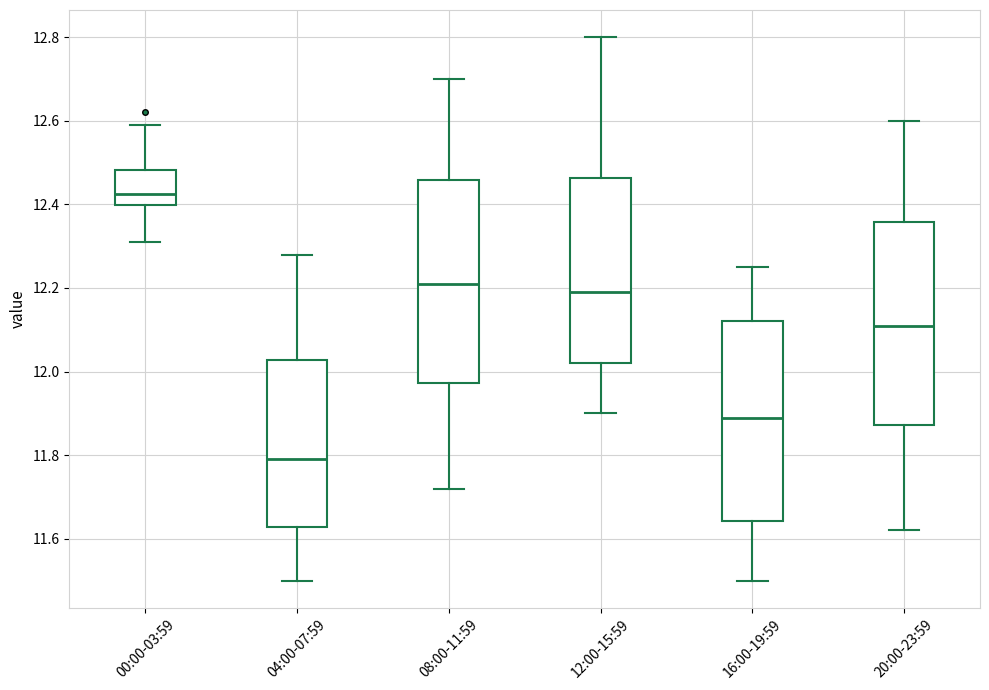

Where is the lower edge of the box for 12:00-15:59 on the y-axis? The values are not printed on the chart, so give them approximately, as read against the axis.

12.02